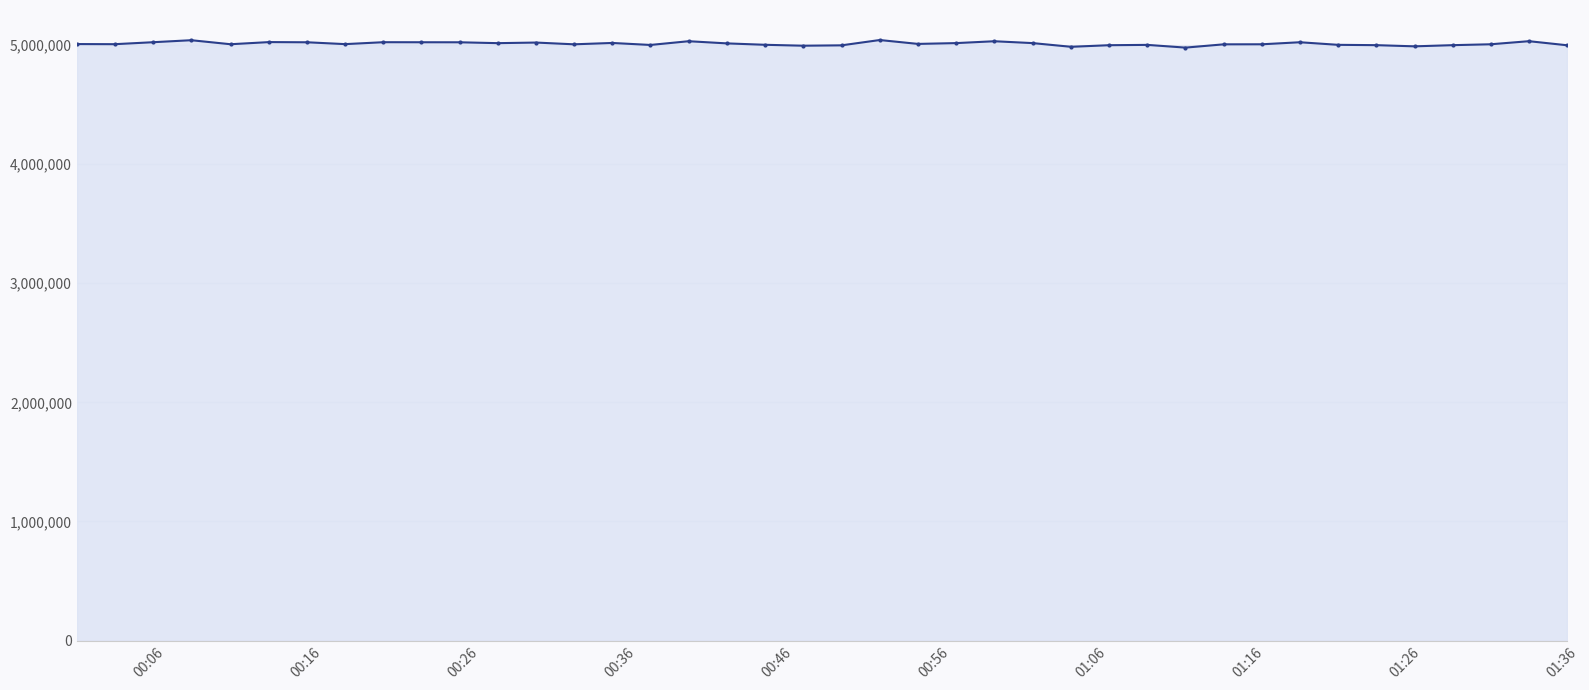

What is the greatest value displayed?

5042113